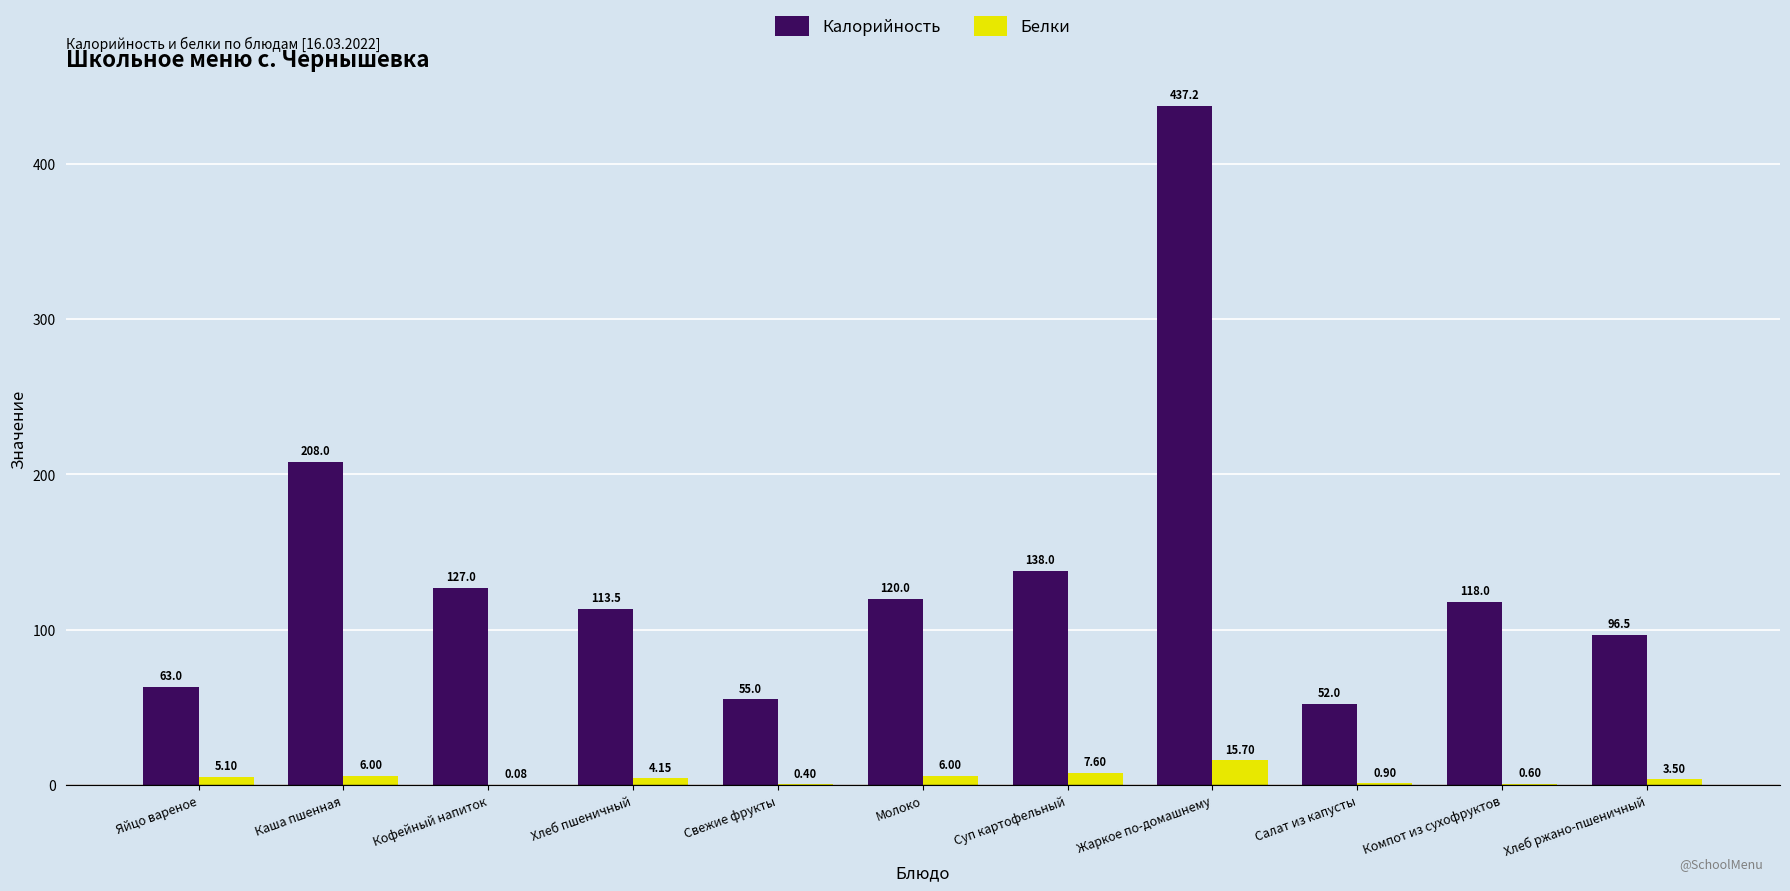

Which label corresponds to the largest value in the chart?

Жаркое по-домашнему